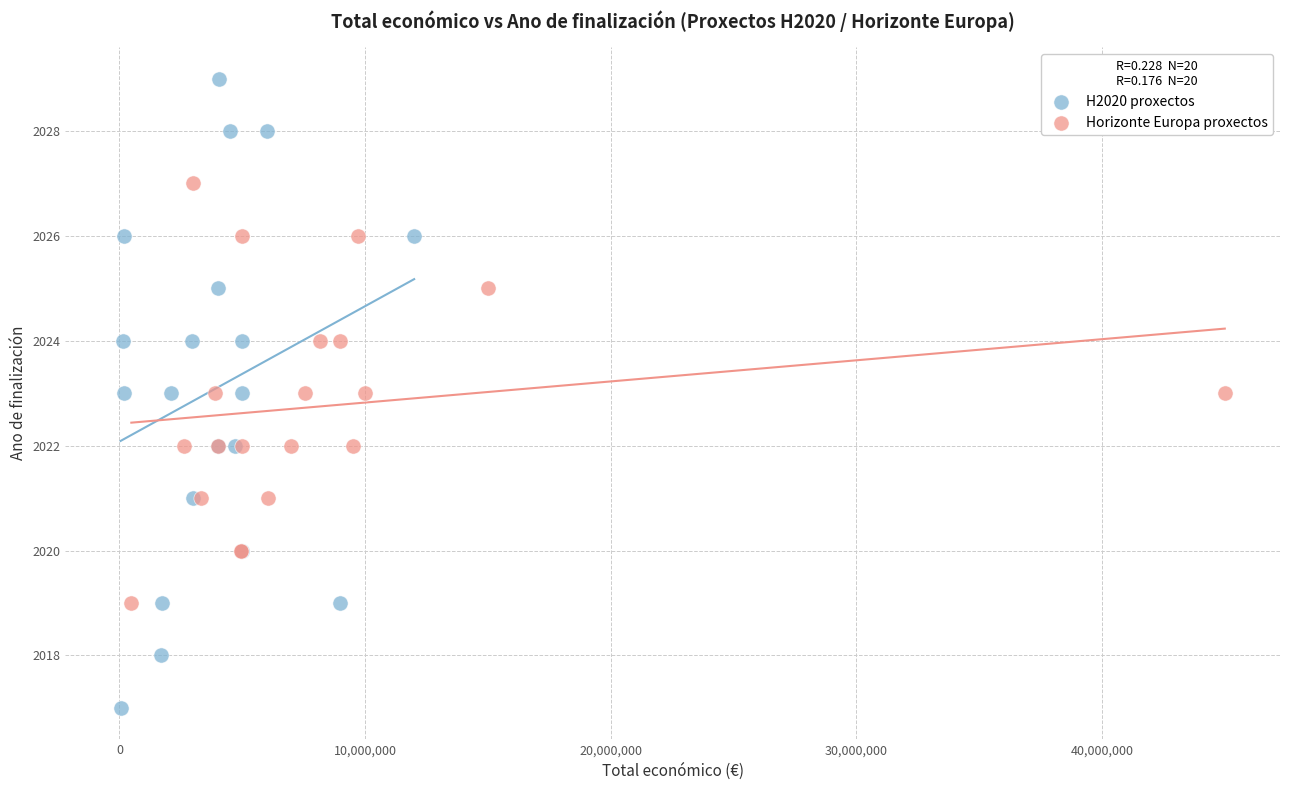

What are all the series names shown in the legend?

H2020 proxectos, Horizonte Europa proxectos